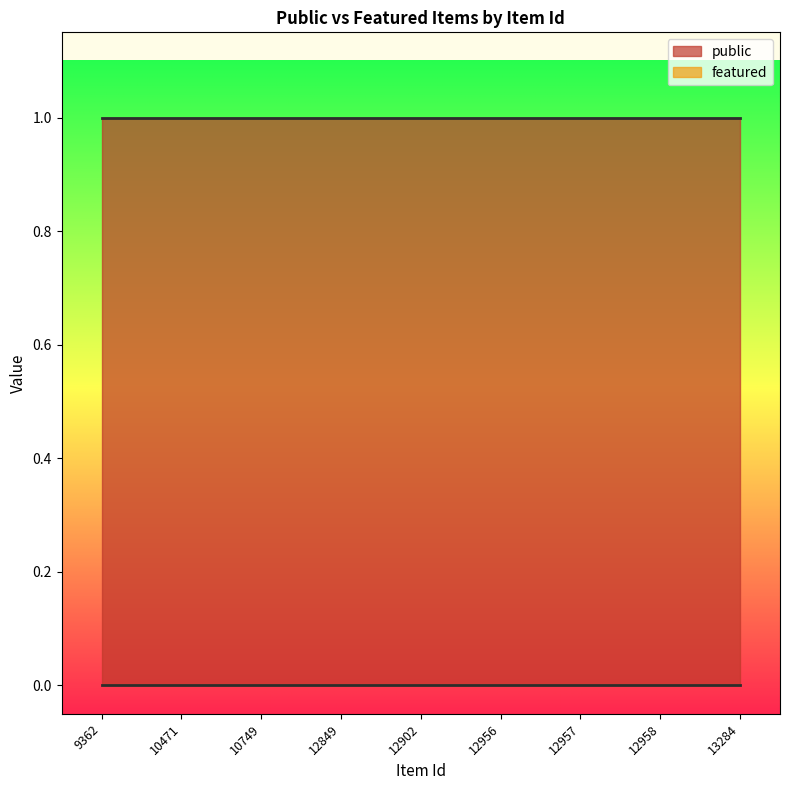

True or false: featured and public intersect in this chart.

False